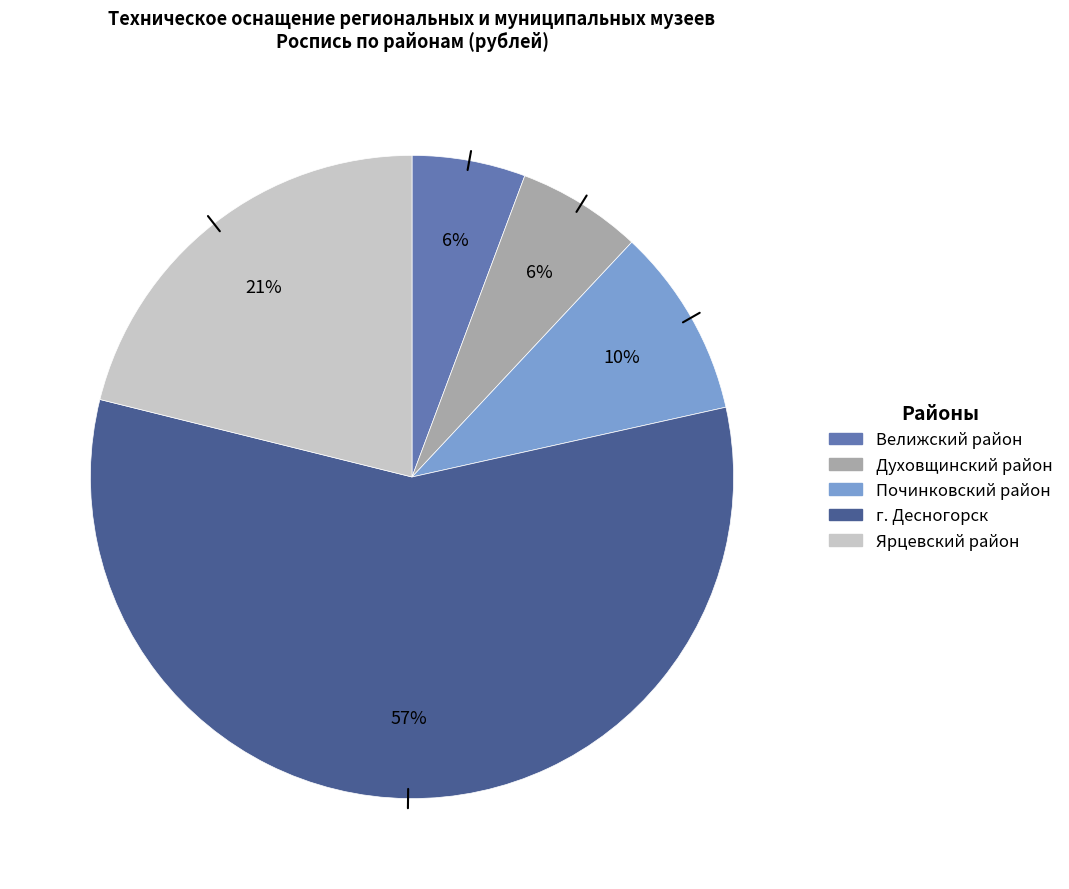

How many slices are in this pie chart?

5